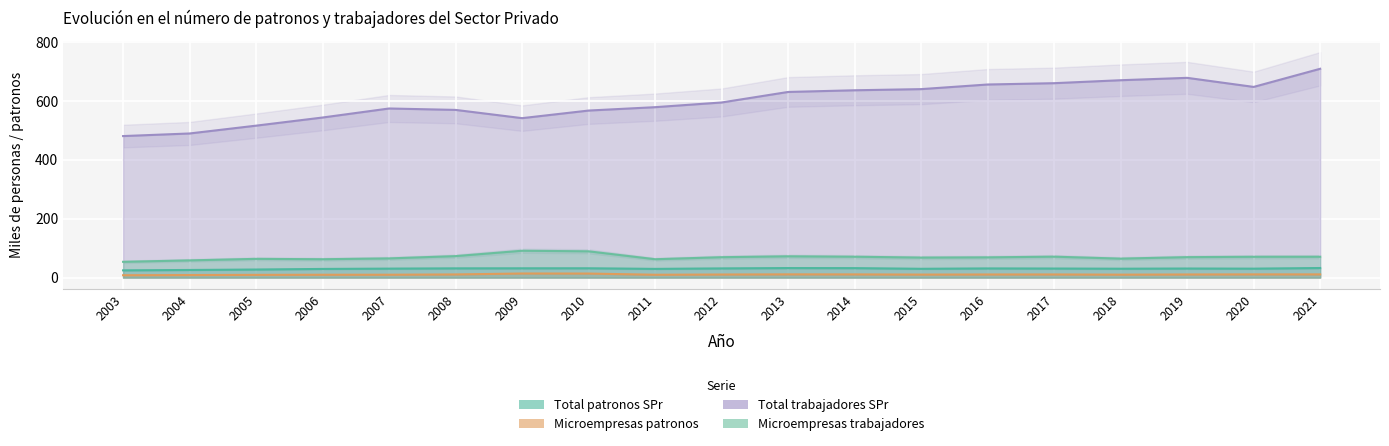

Which has a higher value, 2012 or 2003?

2012